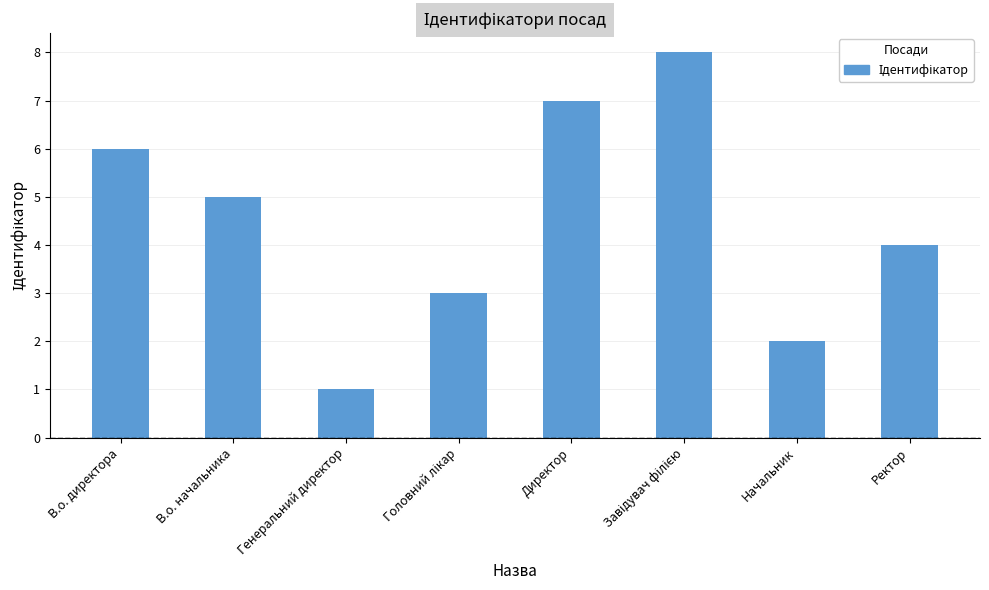

What position from the left is Генеральний директор?

3